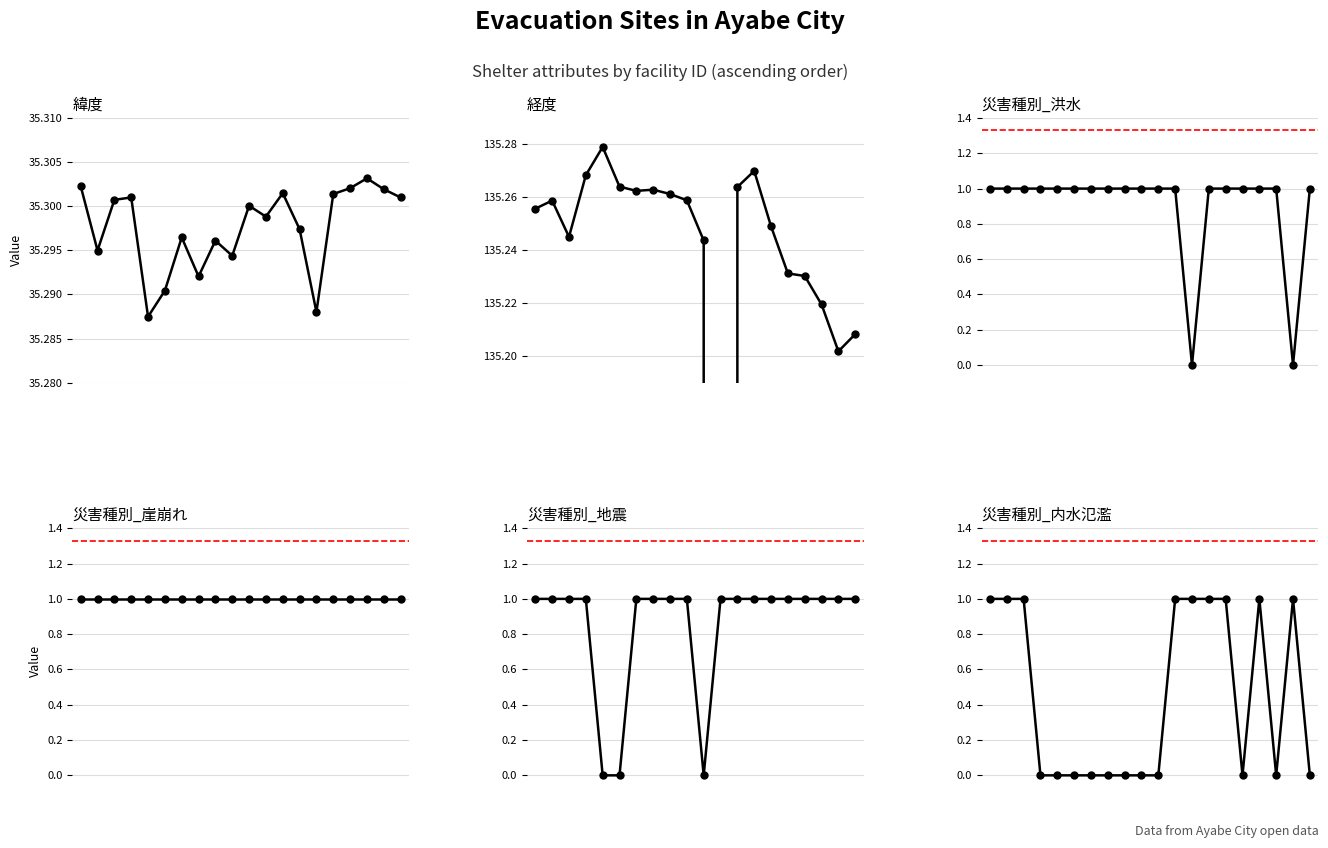

In 災害種別_洪水, how many points are lower than both neighbors (excluding endpoints)?

2